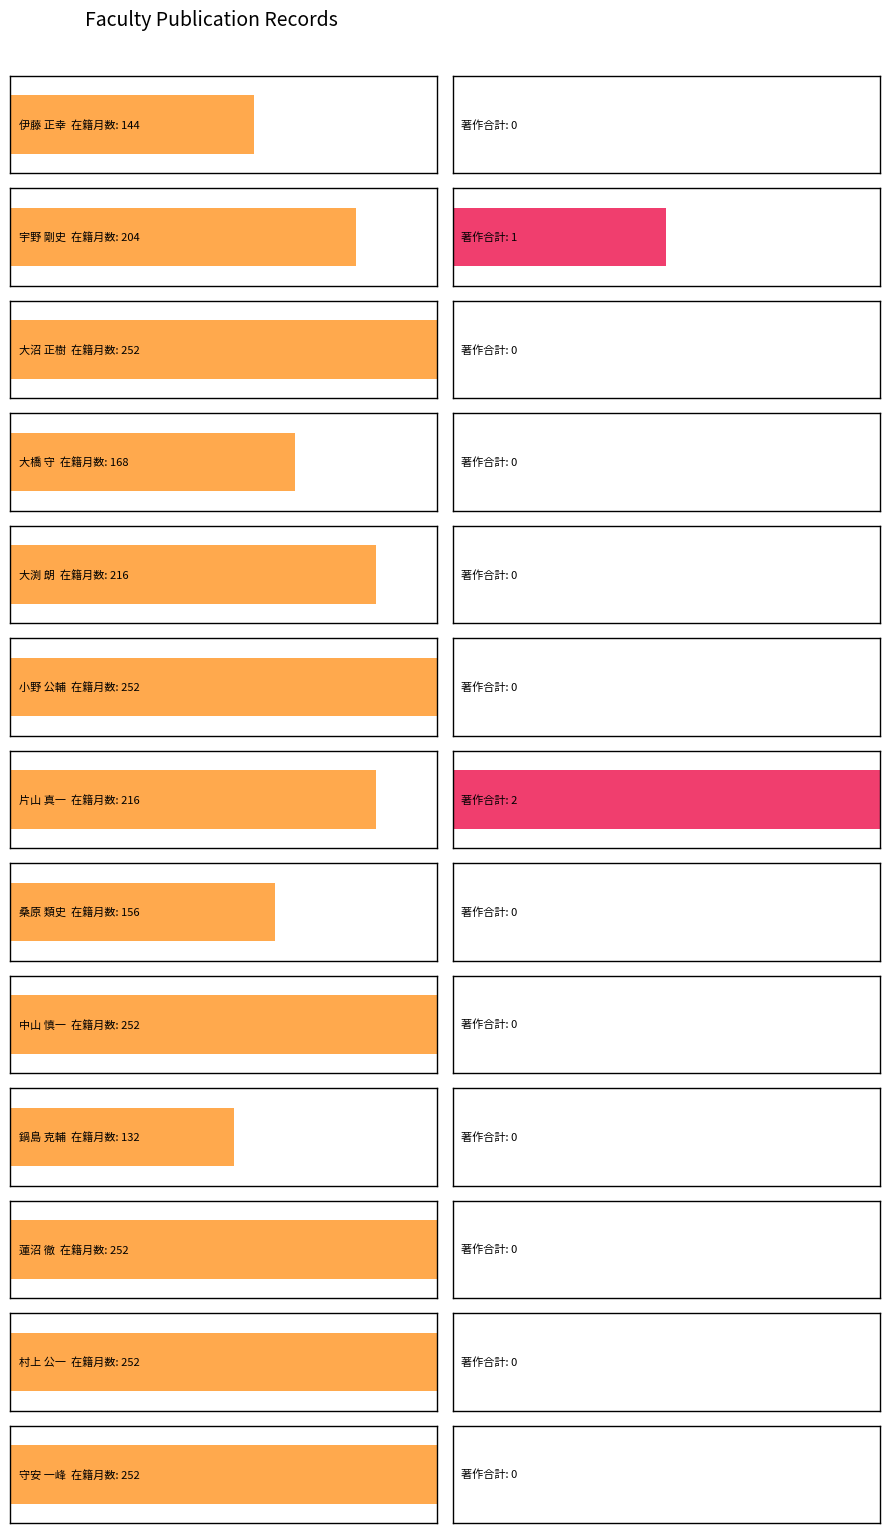

Between 桑原 類史 and 鍋島 克輔, which series saw the biggest shift?

在籍月数